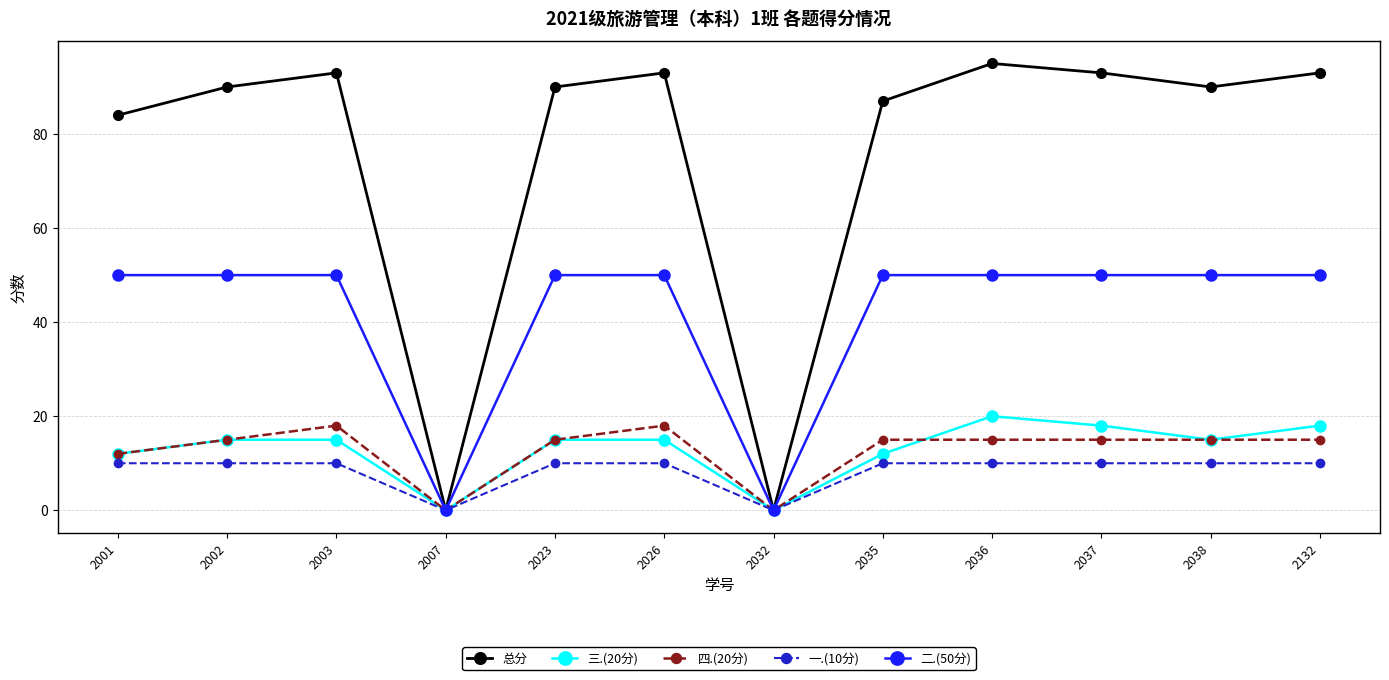

Where is 四.(20分) nearest to the value 9?

2001